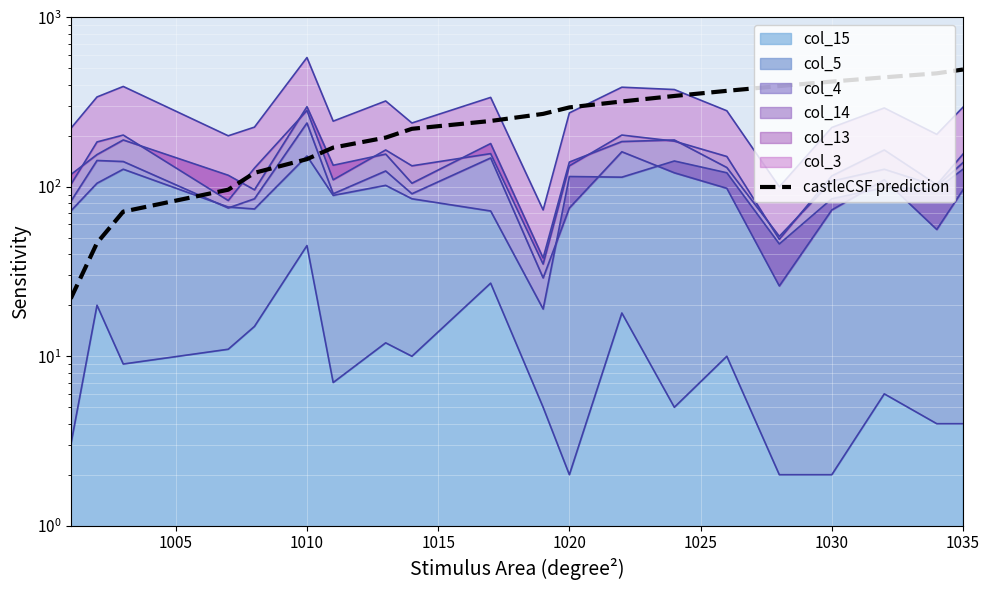

What is the value of the 11th point from the left?

269.4